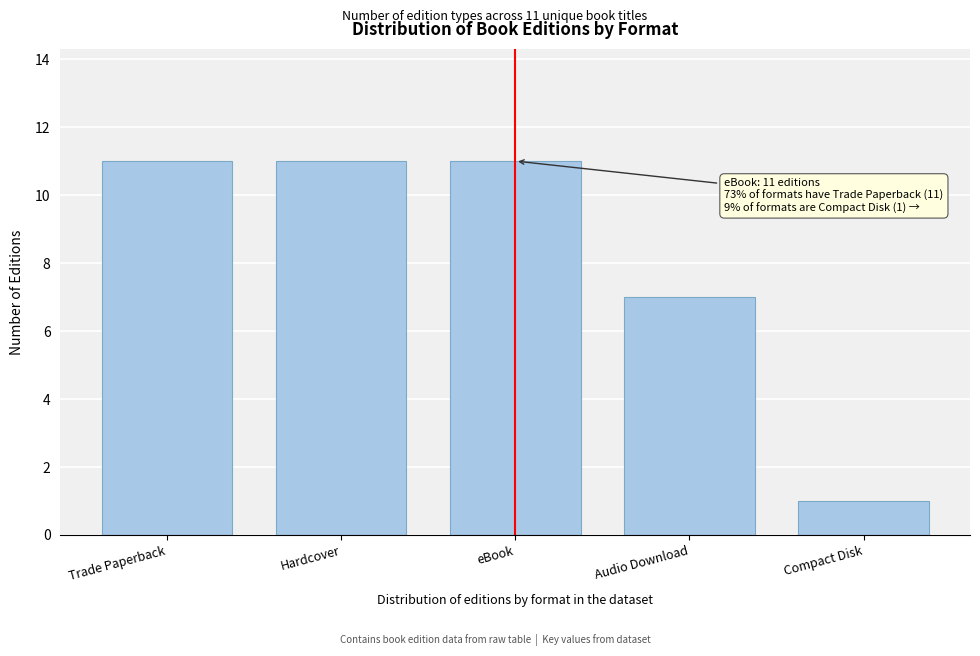

Reading left to right, what are all the values shown in this chart?

11	11	11	7	1